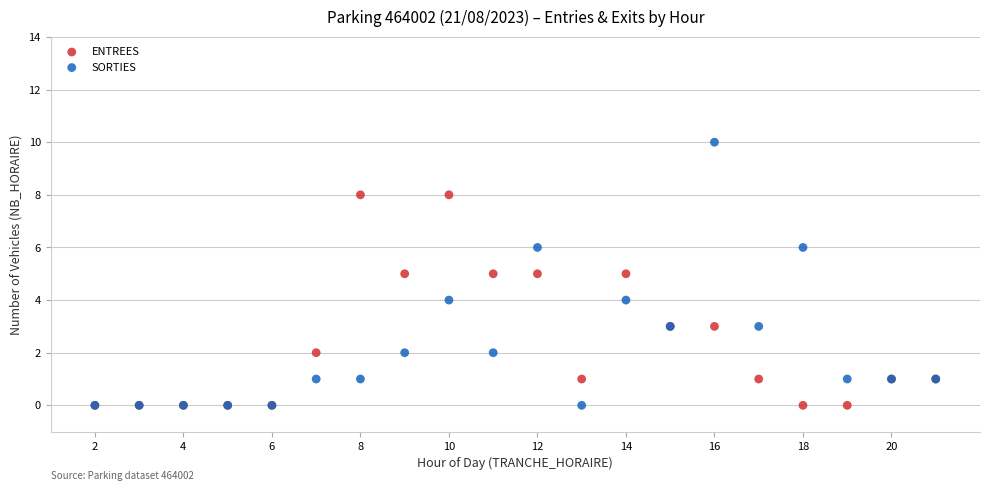

What are all the series names shown in the legend?

ENTREES, SORTIES